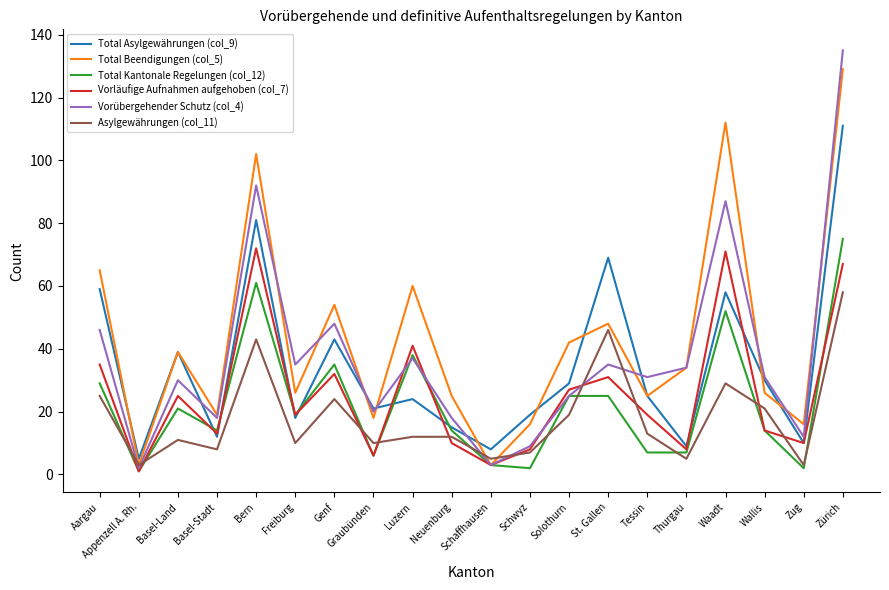

What position from the right is Bern?

16